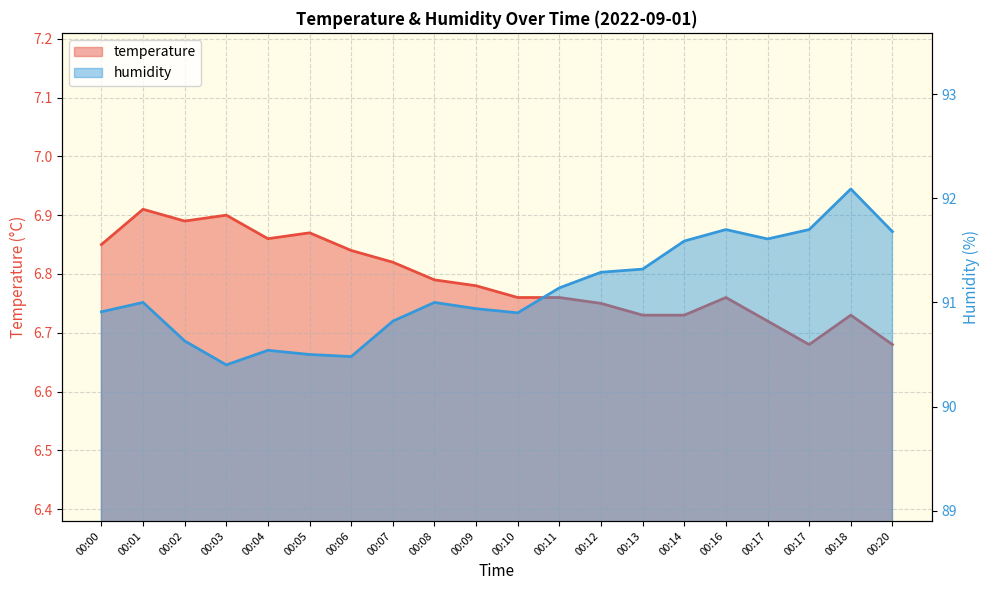

At which category is the sum across all series the highest?

00:18